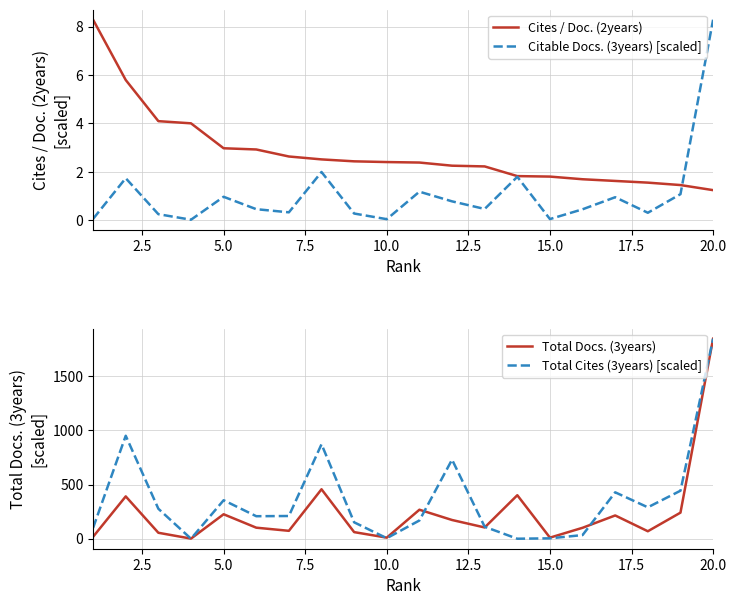

What is the maximum value shown in the chart?

1848.0